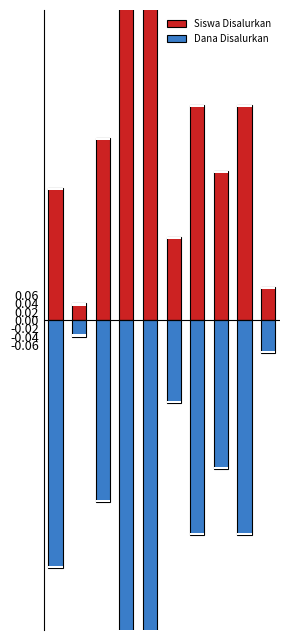

Where is Siswa Disalurkan nearest to the value 0?

1